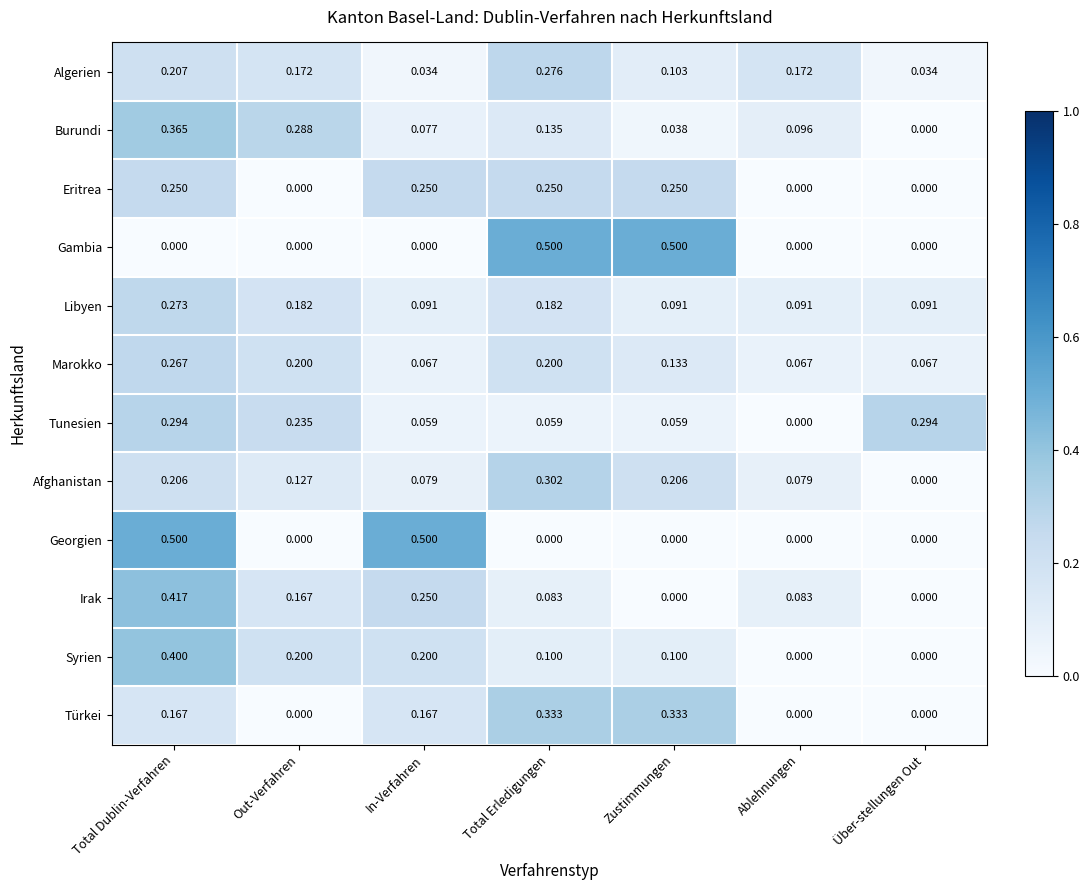

Between In-Verfahren and Ablehnungen, which series saw the biggest shift?

Georgien